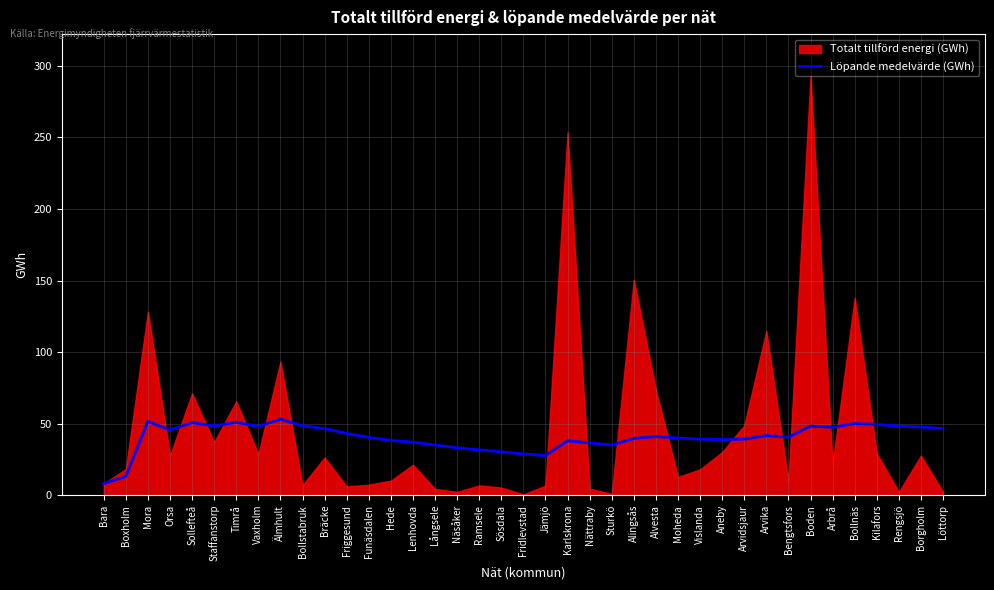

How many values are below 40?

18